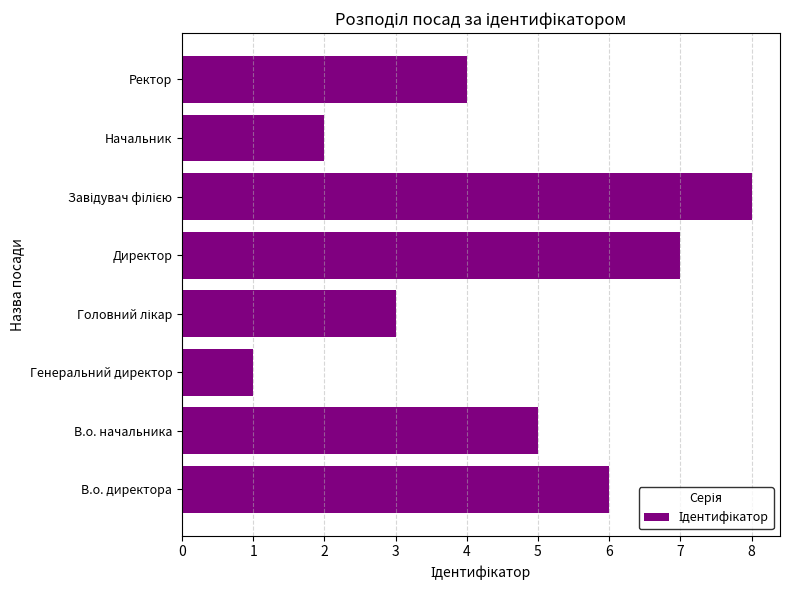

Which category has the lowest value across all series?

Генеральний директор